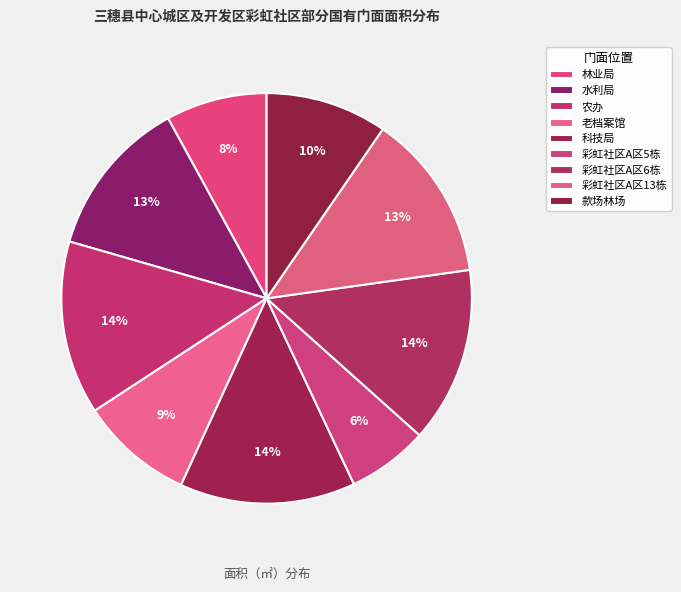

Count the number of slices in the pie.

9